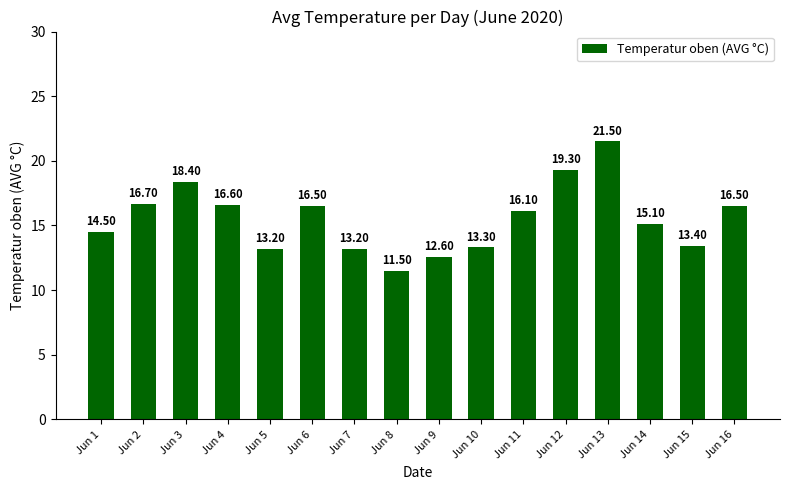

Are the bars grouped side by side (vs. stacked)?

No